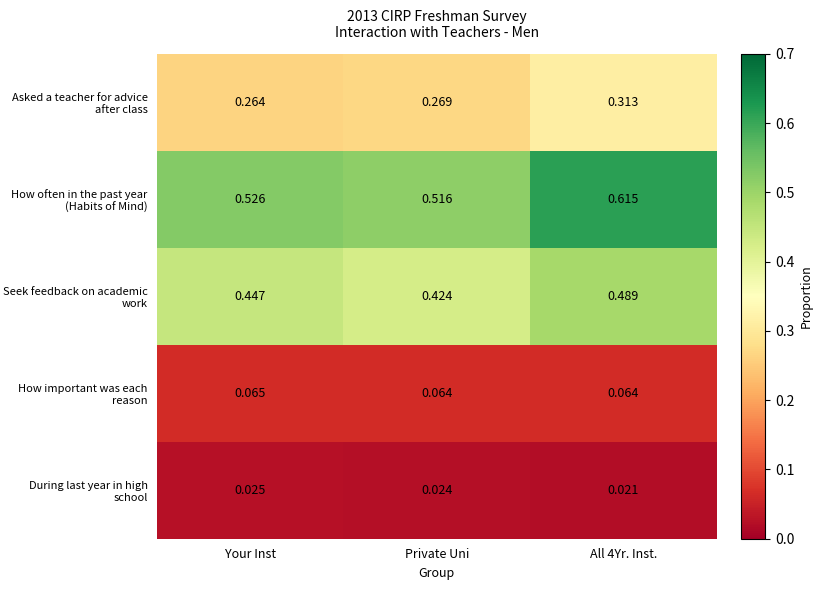

Which series has the largest total across all categories?

How often in the past year (Habits of Mind)